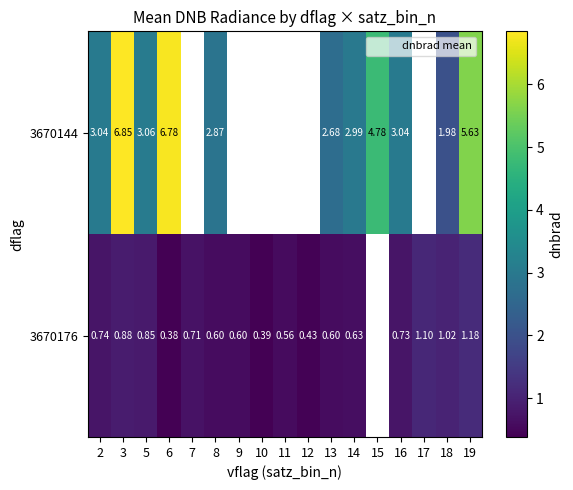

The 3670144 series shows 6.8 at 3. True or false?

True